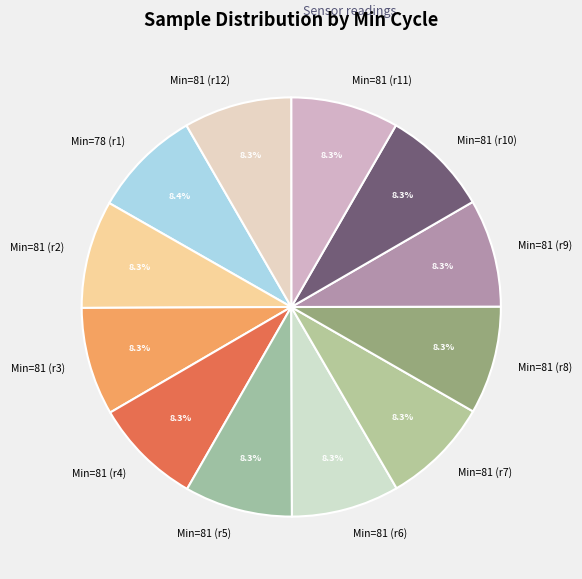

Approximately how many times larger is the value at Min=81 (r11) compared to Min=81 (r2)?

1.0